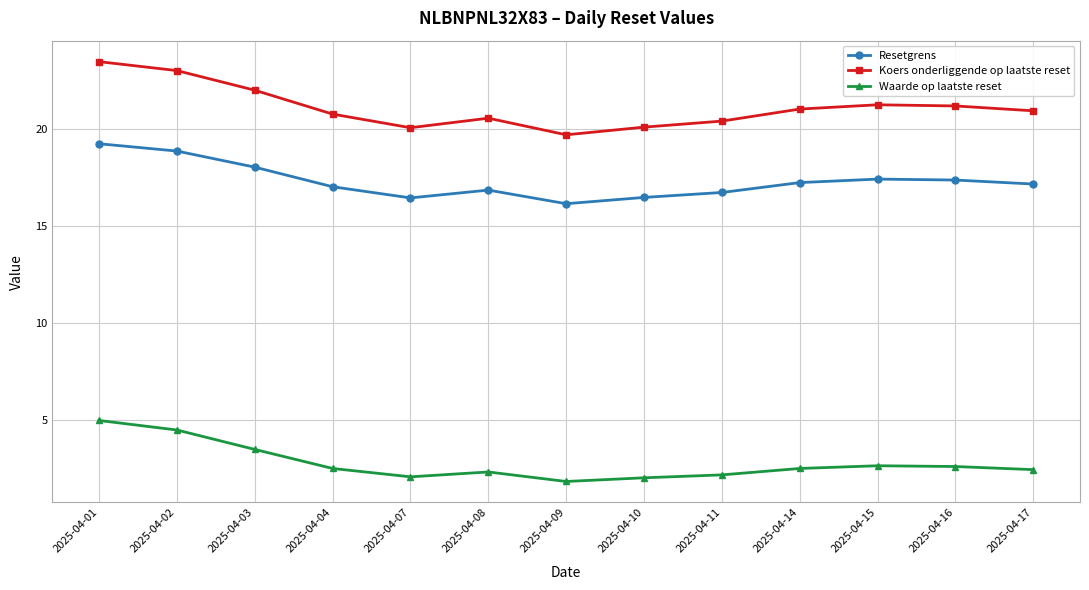

What is the difference between the highest and lowest values at 2025-04-07?

18.0